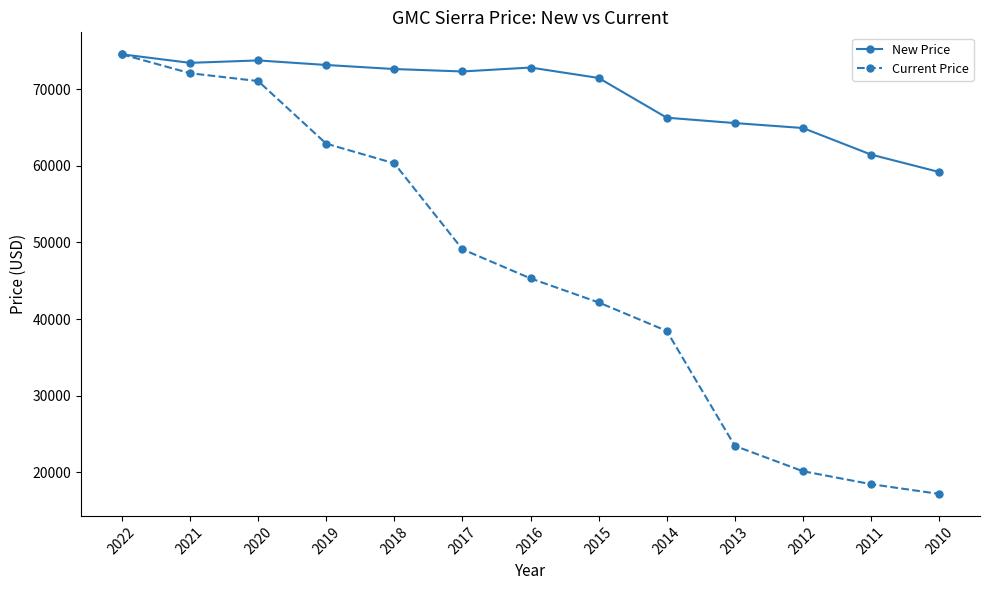

Which series has the largest range (max minus min)?

Current Price